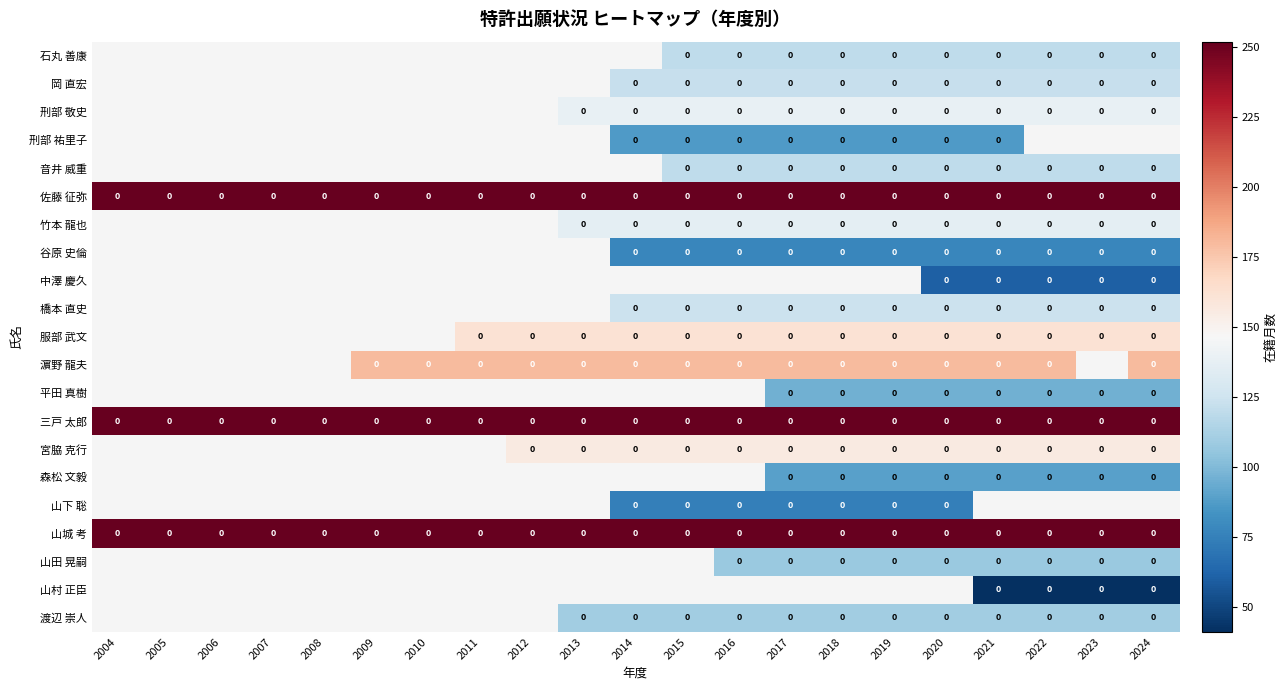

The value of 三戸 太郎 at 2004 is 129.5. True or false?

False